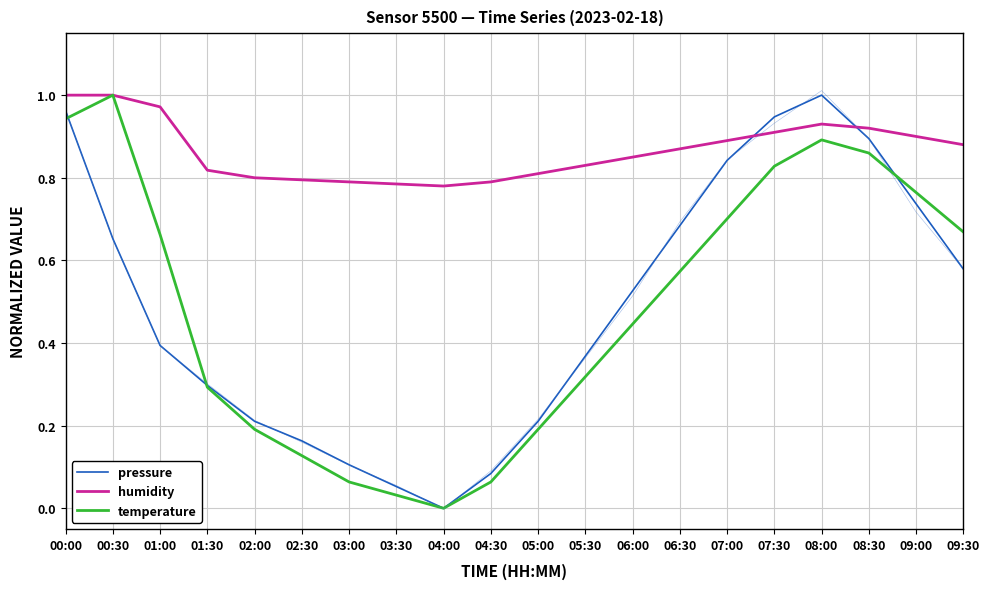

Which series has the largest range (max minus min)?

pressure